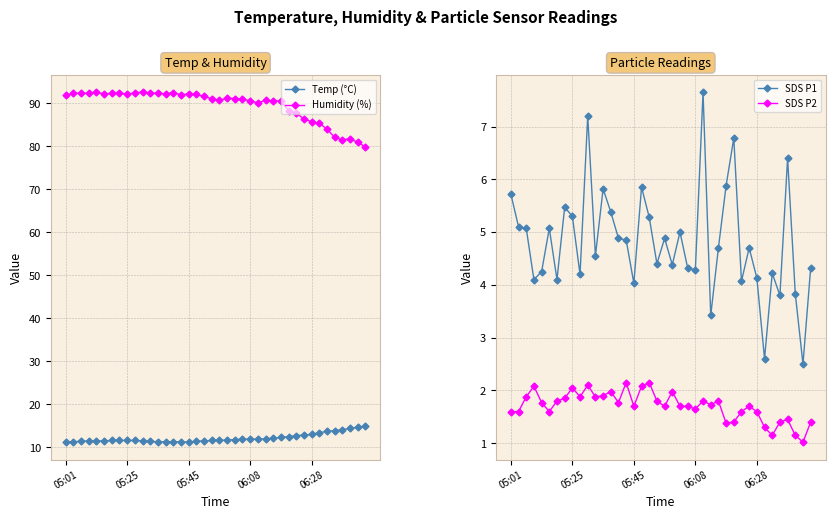

How many lines are shown in the chart?

4